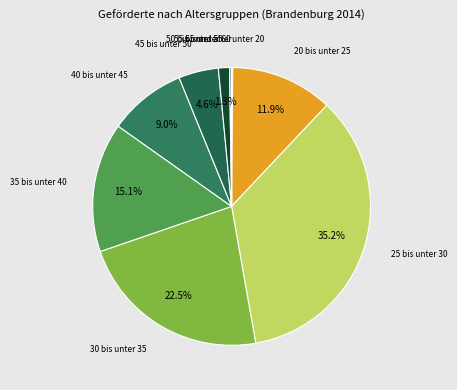

Does 45 bis unter 50 represent more than half of the total?

No